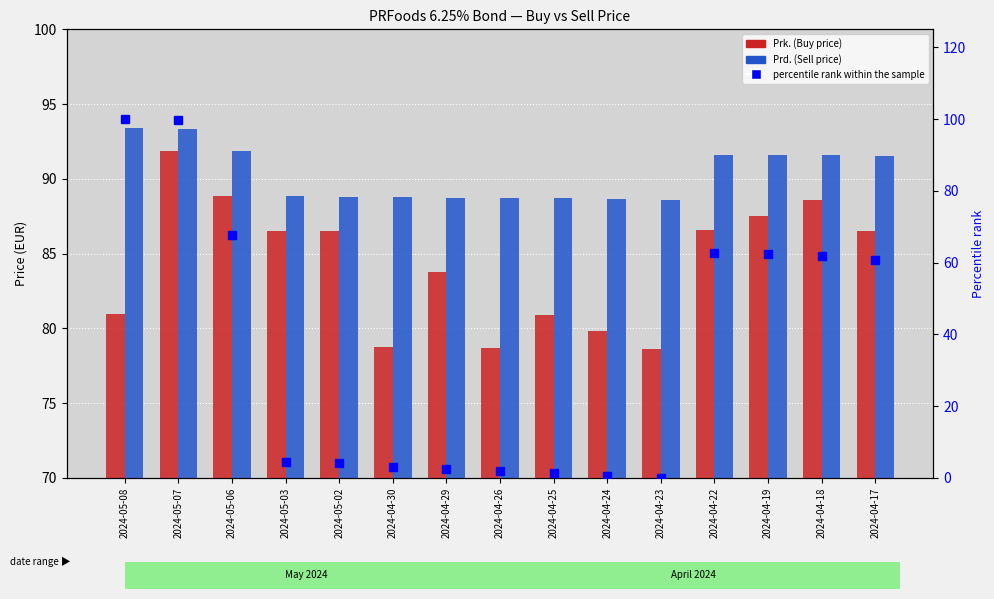

Reading right to left, what are all the values shown in this chart?

Prk.: 2024-04-17=86.5	2024-04-18=88.6	2024-04-19=87.5	2024-04-22=86.6	2024-04-23=78.6	2024-04-24=79.8	2024-04-25=80.9	2024-04-26=78.7	2024-04-29=83.7	2024-04-30=78.8	2024-05-02=86.5	2024-05-03=86.5	2024-05-06=88.8	2024-05-07=91.9	2024-05-08=81.0
Prd.: 2024-04-17=91.5	2024-04-18=91.6	2024-04-19=91.6	2024-04-22=91.6	2024-04-23=88.6	2024-04-24=88.6	2024-04-25=88.7	2024-04-26=88.7	2024-04-29=88.7	2024-04-30=88.8	2024-05-02=88.8	2024-05-03=88.8	2024-05-06=91.8	2024-05-07=93.4	2024-05-08=93.4
percentile rank within the sample: 2024-04-17=60.8	2024-04-18=61.9	2024-04-19=62.3	2024-04-22=62.7	2024-04-23=0.0	2024-04-24=0.4	2024-04-25=1.5	2024-04-26=1.8	2024-04-29=2.6	2024-04-30=2.9	2024-05-02=4.0	2024-05-03=4.4	2024-05-06=67.8	2024-05-07=99.6	2024-05-08=100.0